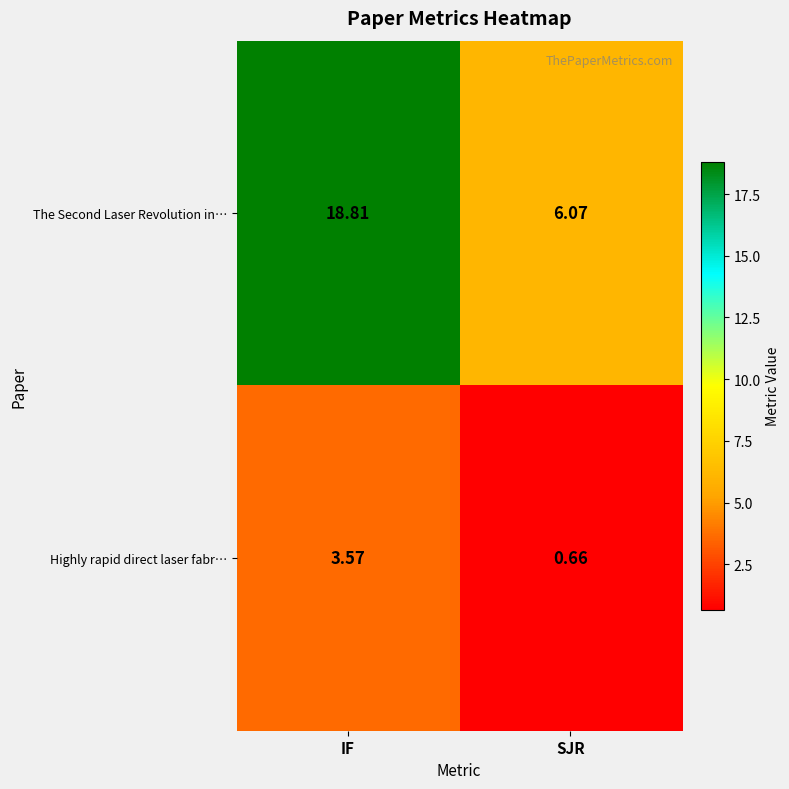

At which label does The Second Laser Revolution in… reach its minimum?

SJR